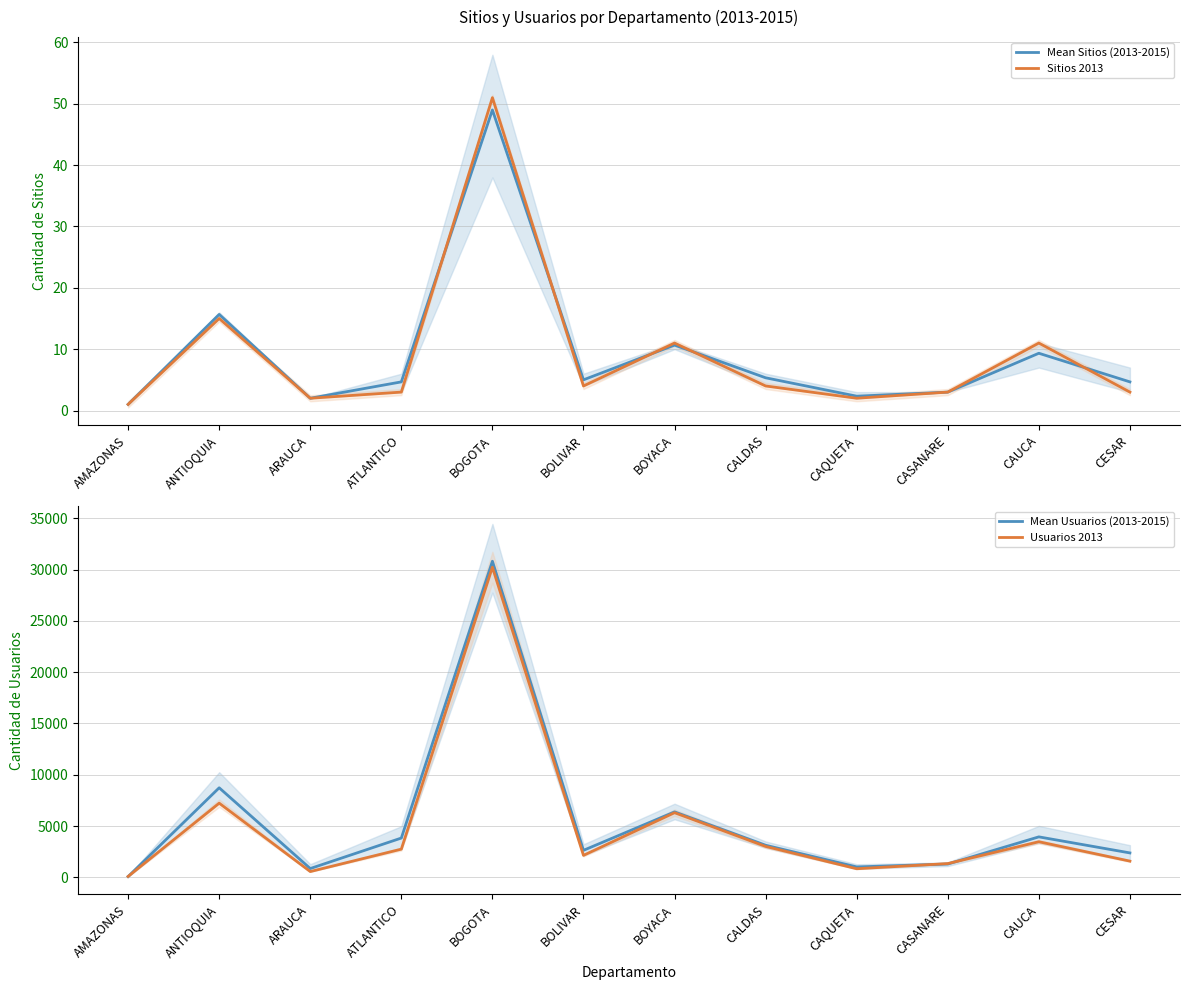

Reading left to right, what are all the values shown in this chart?

Mean Sitios (2013-2015): 1.0	15.7	2.0	4.7	49.0	5.0	10.7	5.3	2.3	3.0	9.3	4.7
Sitios 2013: 1.0	15.0	2.0	3.0	51.0	4.0	11.0	4.0	2.0	3.0	11.0	3.0
Mean Usuarios (2013-2015): 75.3	8730.7	856.0	3830.0	30820.3	2632.0	6381.7	3128.0	1014.3	1295.0	3945.0	2380.0
Usuarios 2013: 86.0	7231.0	562.0	2748.0	30238.0	2142.0	6302.0	3014.0	836.0	1341.0	3470.0	1580.0